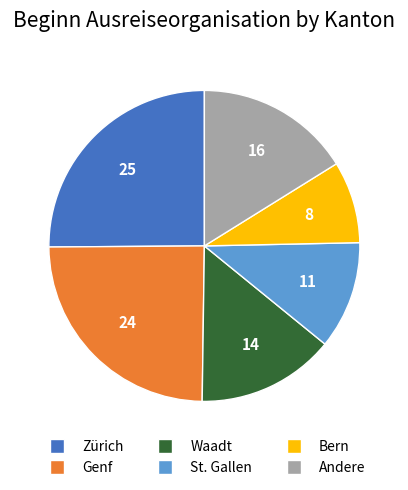

Is there any slice that represents more than half of the pie?

No